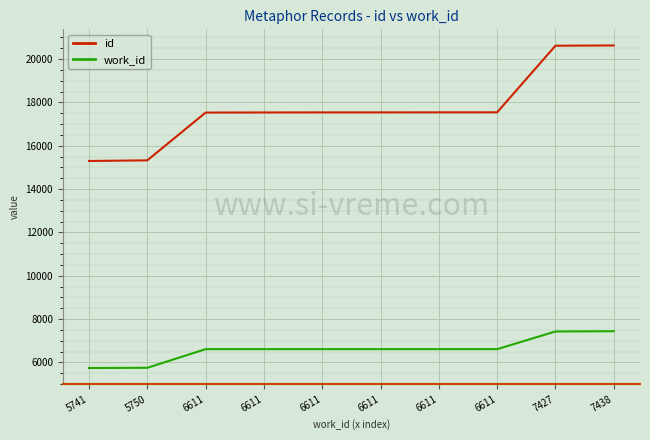

Rank the series by their average value, from highest to lowest.

id, work_id